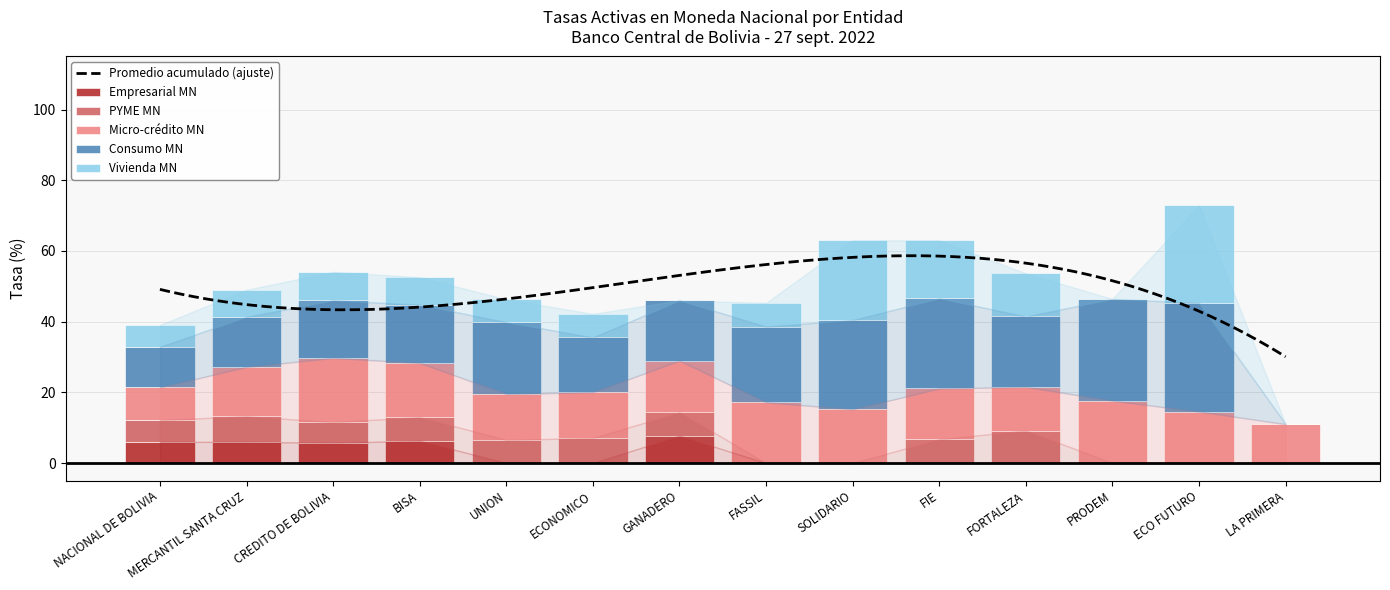

Is the value of Empresarial MN at CREDITO DE BOLIVIA greater than the value of Consumo MN at FASSIL?

No